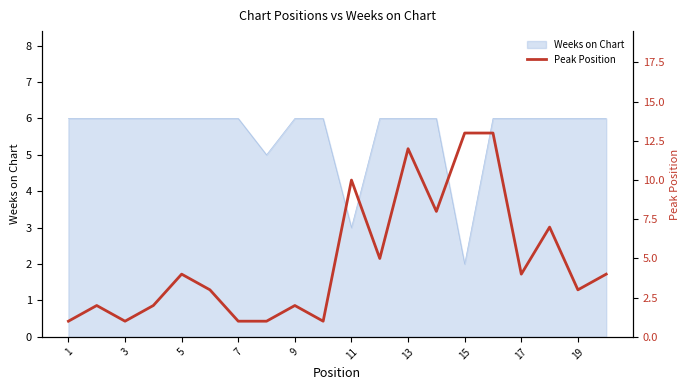

At which label does Weeks on Chart reach its minimum?

15